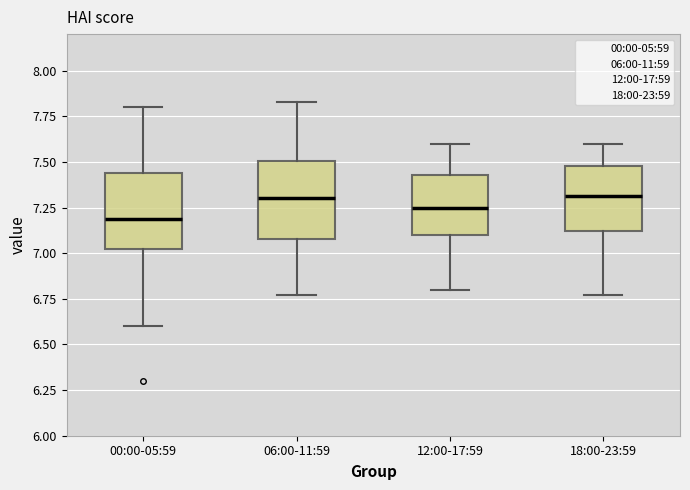

Reading left to right, transcribe this box plot: for each box, give where its median line is, the range the box spans, and where its two whiskers end, as read against the y-axis. The values are not printed on the chart, so give them approximately, as read against the axis.

00:00-05:59: median 7.20, box 7.00 to 7.45, whiskers 6.60 to 7.80
06:00-11:59: median 7.30, box 7.10 to 7.50, whiskers 6.75 to 7.85
12:00-17:59: median 7.25, box 7.10 to 7.45, whiskers 6.80 to 7.60
18:00-23:59: median 7.30, box 7.10 to 7.50, whiskers 6.75 to 7.60